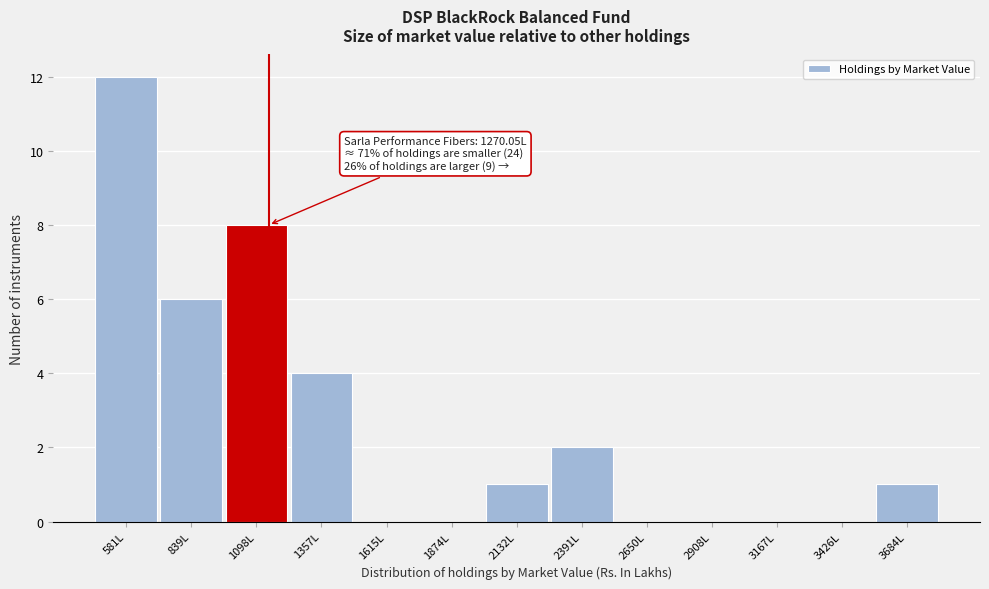

Reading left to right, list all the values displayed in this chart.

581L=12	839L=6	1098L=8	1357L=4	1615L=0	1874L=0	2132L=1	2391L=2	2650L=0	2908L=0	3167L=0	3426L=0	3684L=1